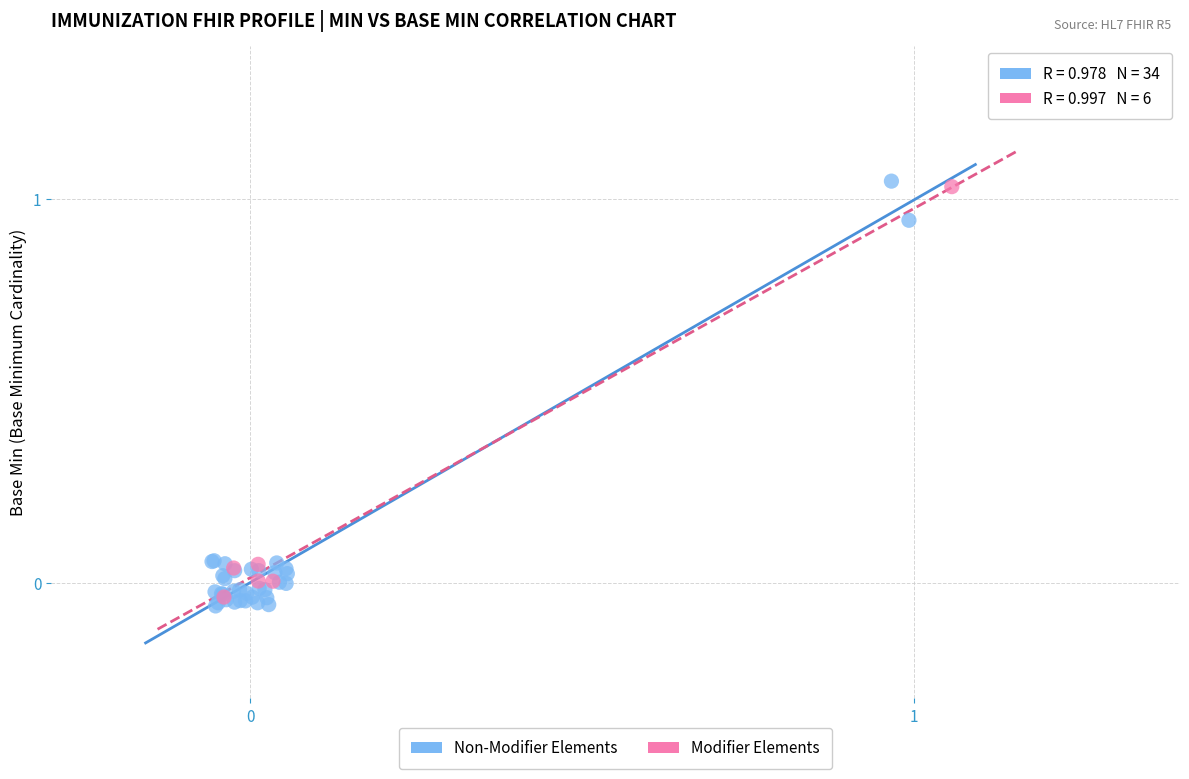

Which series has the largest Y range (max minus min)?

Non-Modifier Elements